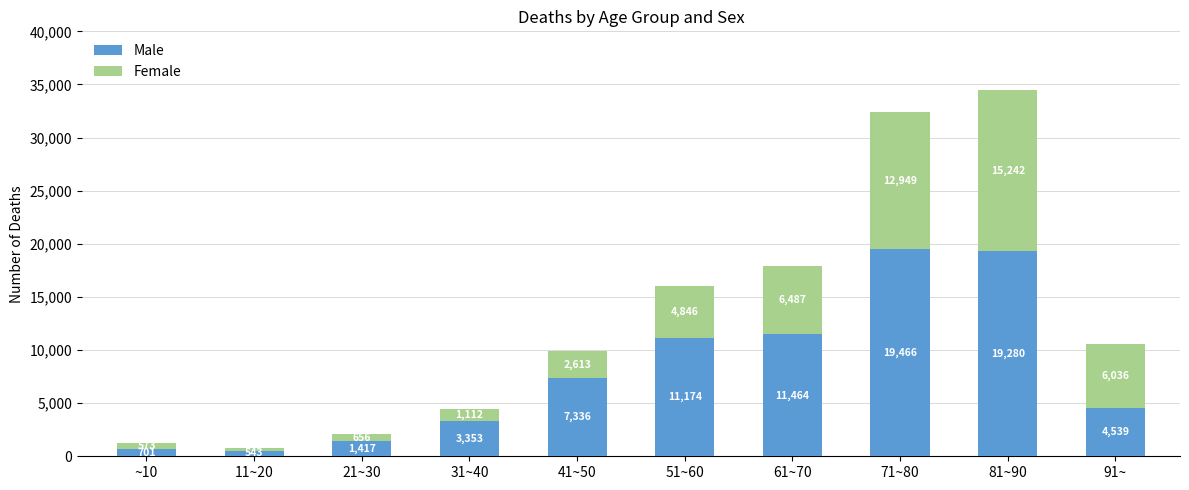

How many categories are shown in the chart?

10